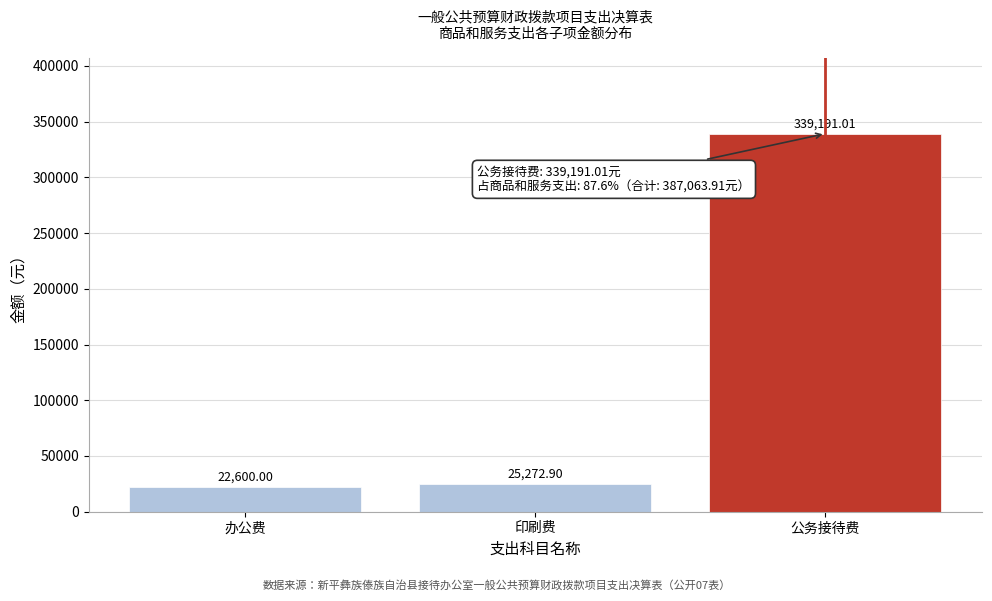

Rank the categories by value from lowest to highest.

办公费, 印刷费, 公务接待费